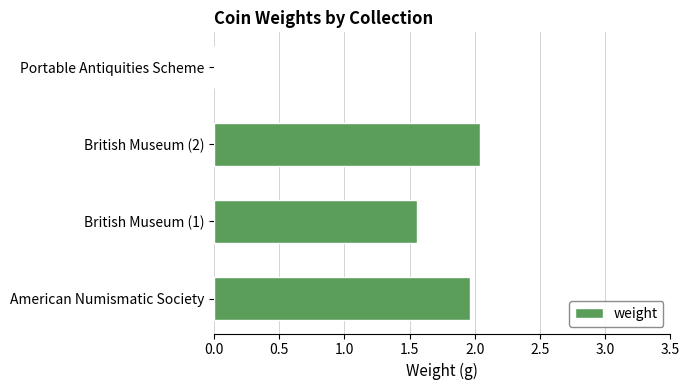

What is the sum of all values?

5.6